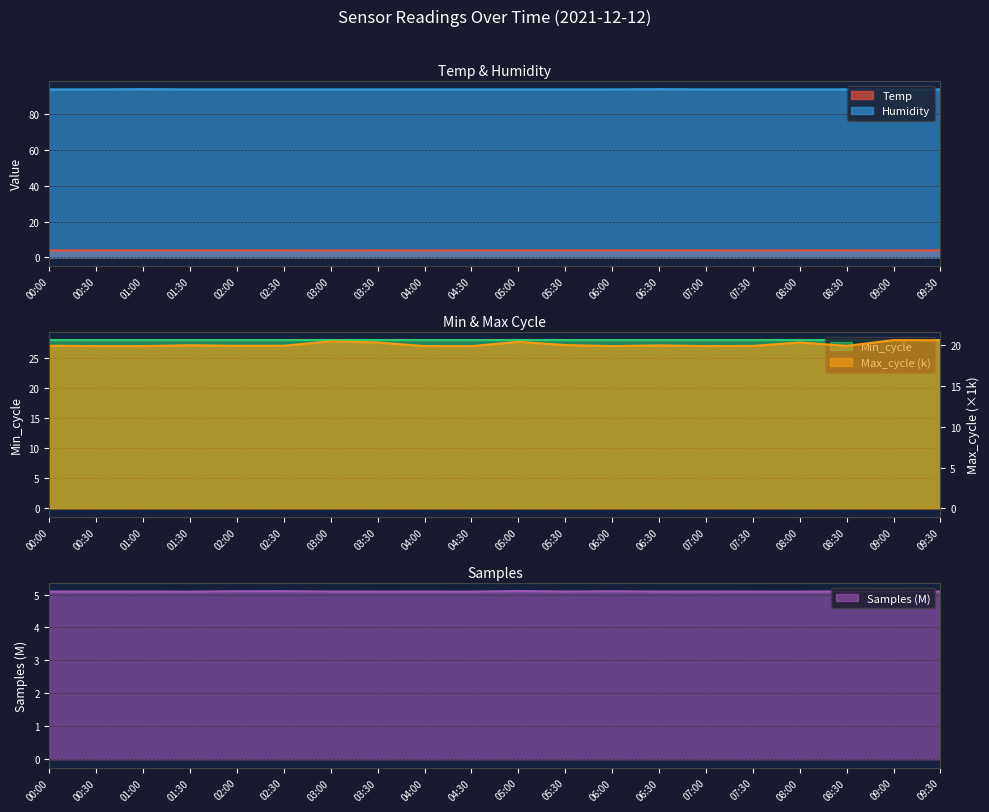

What is the value of the Samples point at the 13th from the left?

5.1